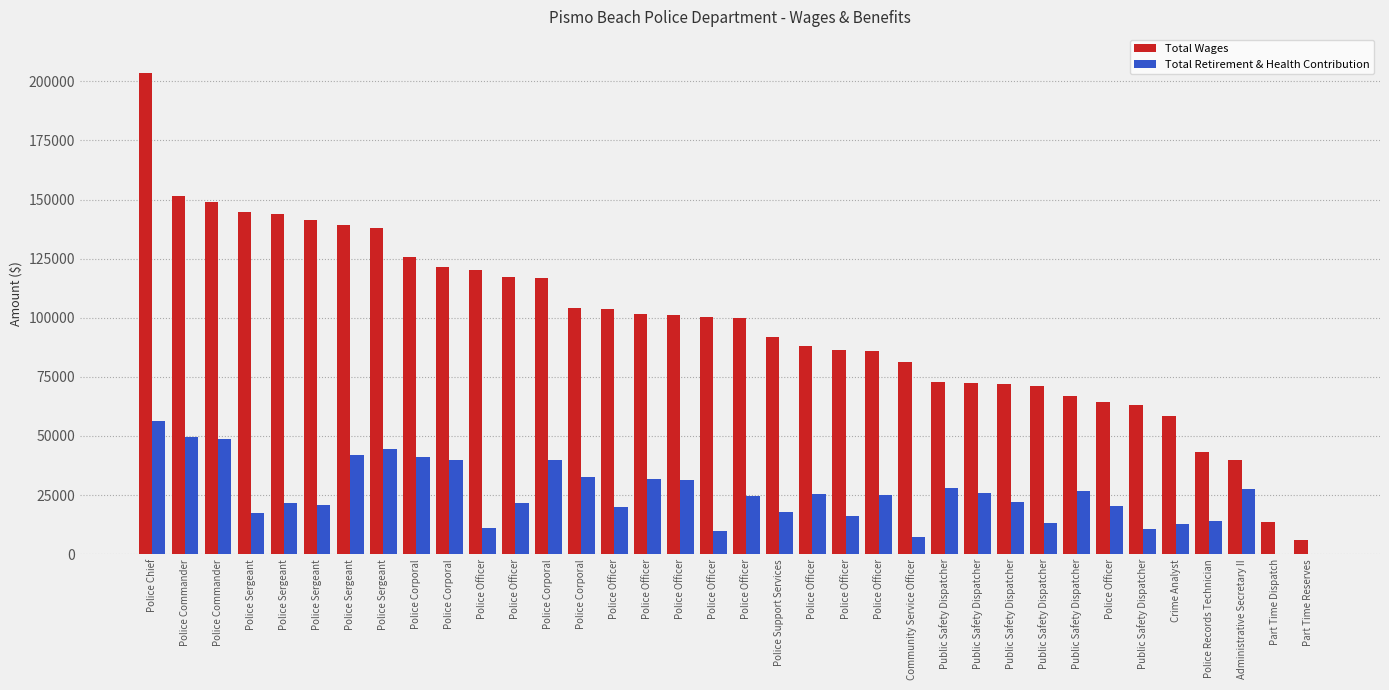

Reading left to right, transcribe all the data shown in this chart.

Total Wages: Police Chief=203647	Police Commander=151666	Police Commander=148781	Police Sergeant=144628	Police Sergeant=144077	Police Sergeant=141371	Police Sergeant=139145	Police Sergeant=138139	Police Corporal=125757	Police Corporal=121415	Police Officer=120385	Police Officer=117068	Police Corporal=116803	Police Corporal=104140	Police Officer=103585	Police Officer=101787	Police Officer=101018	Police Officer=100387	Police Officer=100002	Police Support Services=91688	Police Officer=88145	Police Officer=86396	Police Officer=85856	Community Service Officer=81333	Public Safety Dispatcher=72919	Public Safety Dispatcher=72450	Public Safety Dispatcher=71780	Public Safety Dispatcher=71126	Public Safety Dispatcher=66947	Police Officer=64396	Public Safety Dispatcher=62921	Crime Analyst=58388	Police Records Technician=43389	Administrative Secretary II=39974	Part Time Dispatch=13424	Part Time Reserves=5836
Total Retirement & Health Contribution: Police Chief=56232	Police Commander=49635	Police Commander=48725	Police Sergeant=17218	Police Sergeant=21729	Police Sergeant=20741	Police Sergeant=41871	Police Sergeant=44470	Police Corporal=41206	Police Corporal=39685	Police Officer=11191	Police Officer=21795	Police Corporal=40029	Police Corporal=32681	Police Officer=20022	Police Officer=31976	Police Officer=31249	Police Officer=9976	Police Officer=24477	Police Support Services=17962	Police Officer=25278	Police Officer=16222	Police Officer=25135	Community Service Officer=7318	Public Safety Dispatcher=27902	Public Safety Dispatcher=25942	Public Safety Dispatcher=22086	Public Safety Dispatcher=13169	Public Safety Dispatcher=26574	Police Officer=20556	Public Safety Dispatcher=10759	Crime Analyst=12837	Police Records Technician=13974	Administrative Secretary II=27545	Part Time Dispatch=0	Part Time Reserves=0